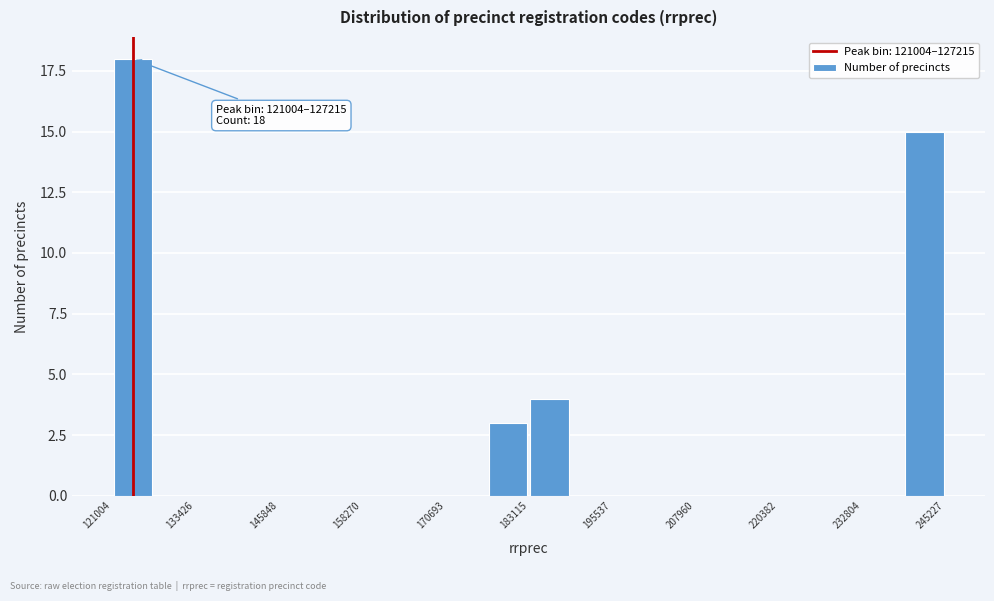

Around what value on the x-axis is the tallest bar? Give the approximate position of its centre, as read against the axis.

124000